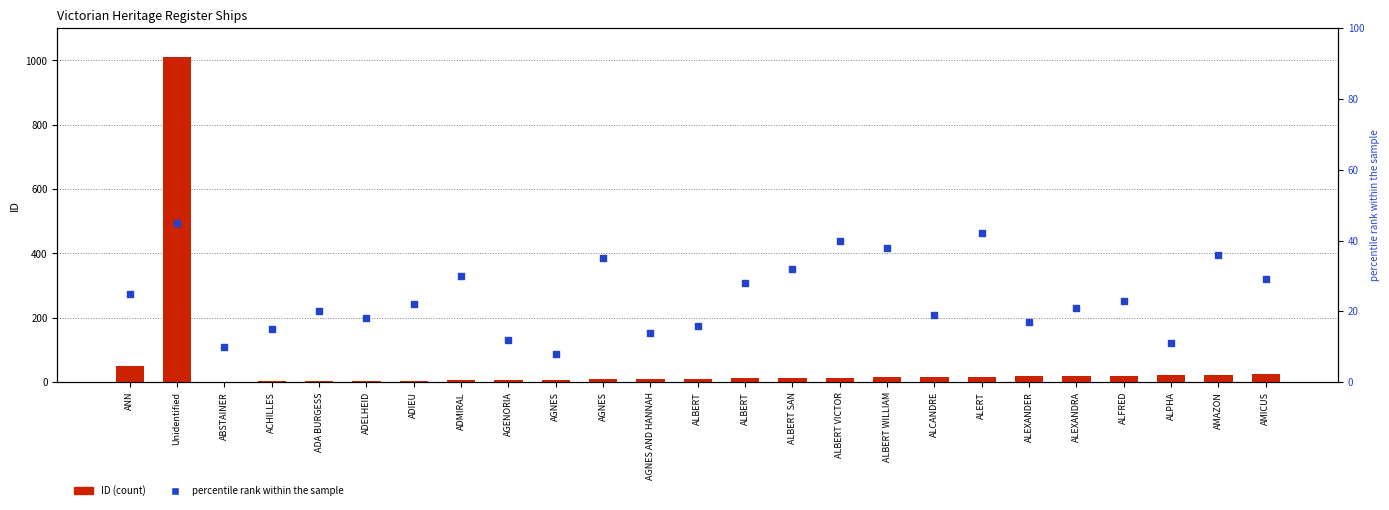

Which series reaches the maximum Y coordinate?

ID